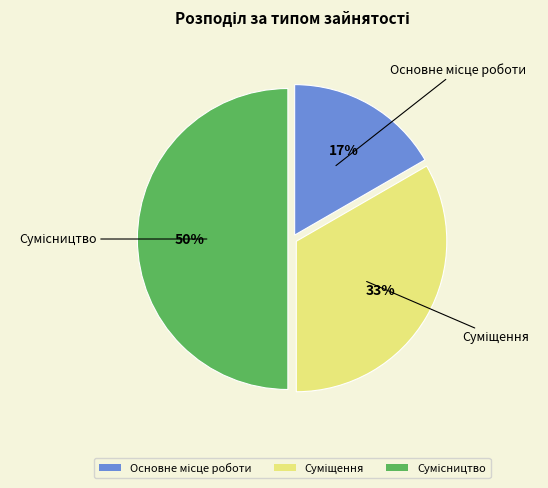

To the nearest percent, what is the average slice percentage?

33%